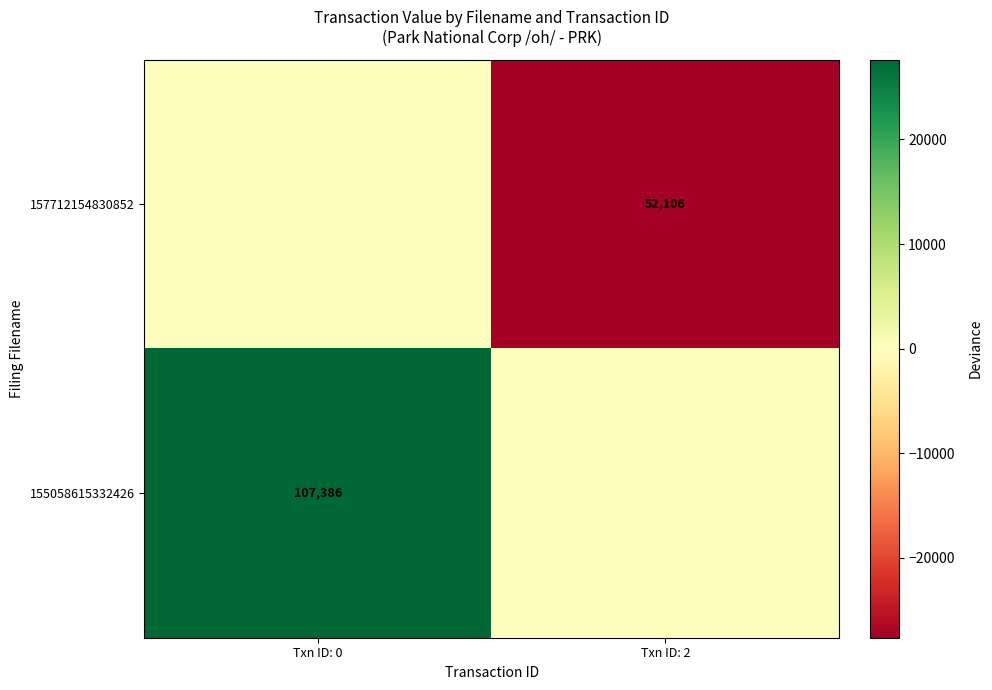

Is it true that 157712154830852 equals 30208 at Txn ID: 2?

False